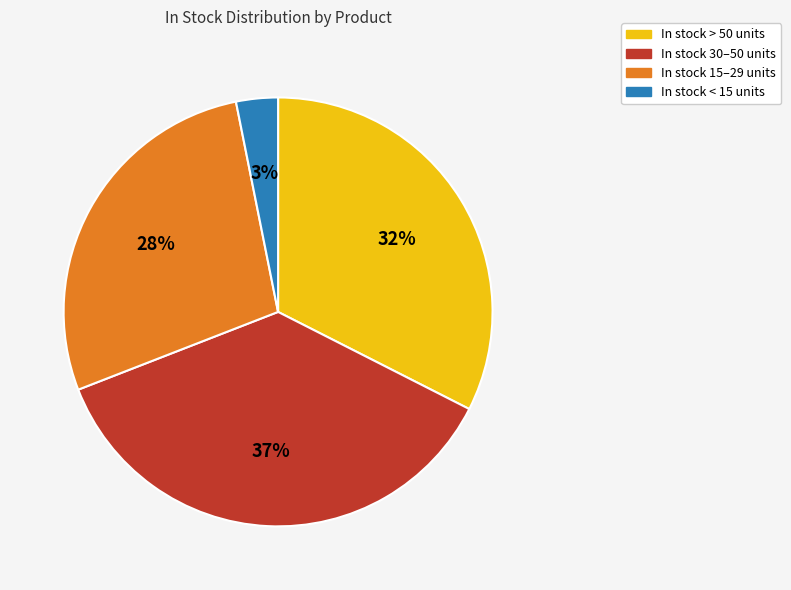

Rank the categories by value from highest to lowest.

In stock 30–50 units, In stock > 50 units, In stock 15–29 units, In stock < 15 units